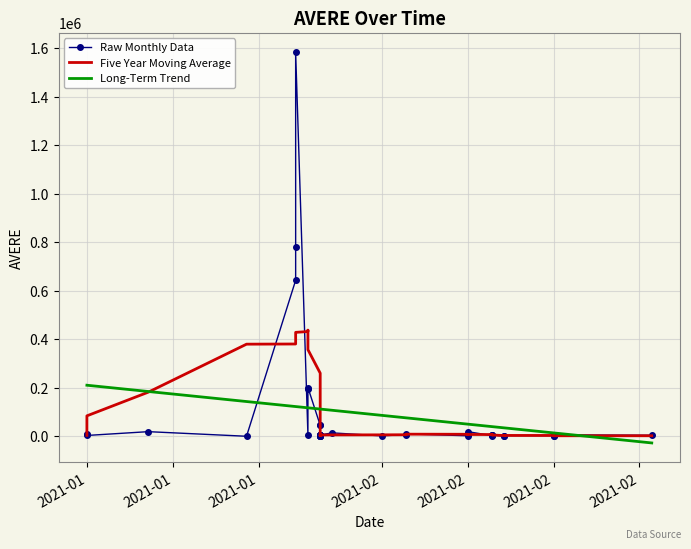

Between which two adjacent categories do Raw Monthly Data and Five Year Moving Average first intersect?

2021-01 and 2021-01